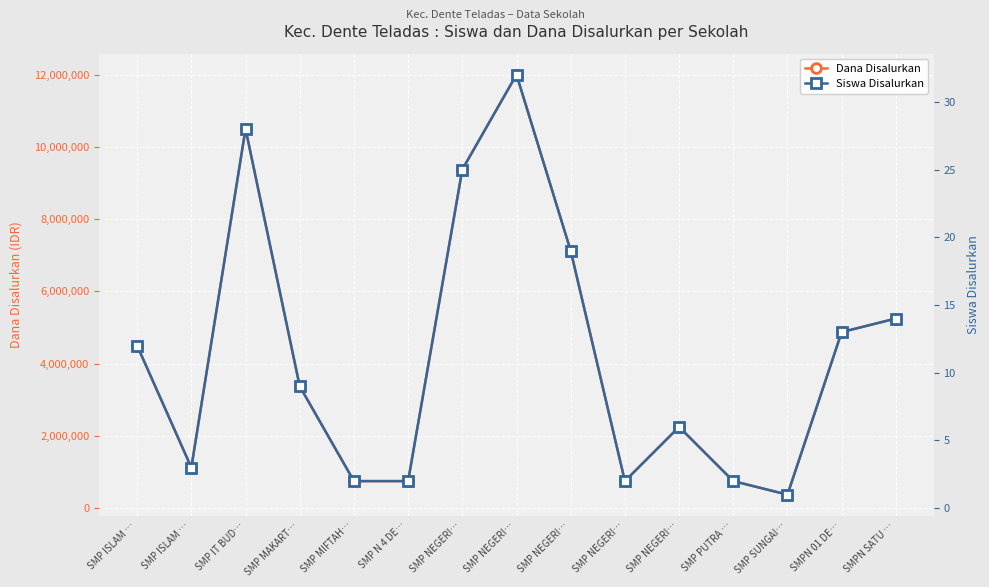

True or false: Dana Disalurkan and Siswa Disalurkan intersect in this chart.

False